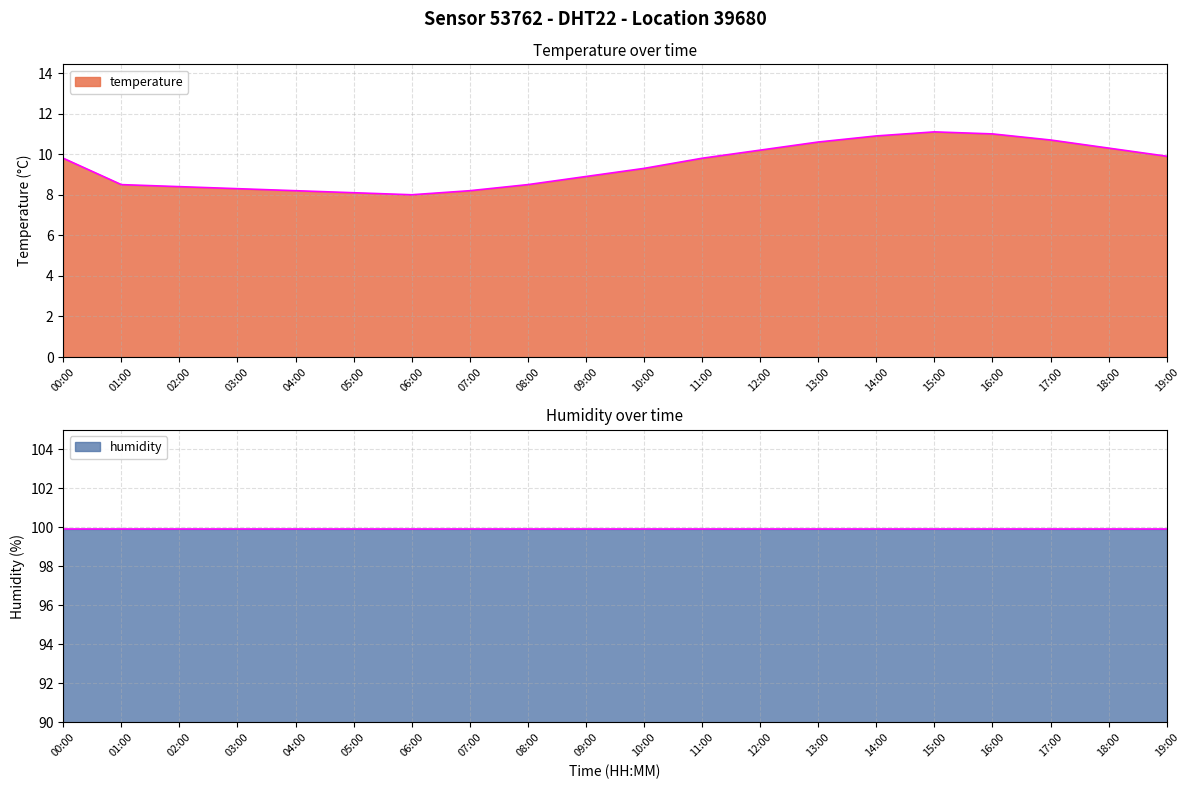

At which category does the data reach its first local peak?

15:00